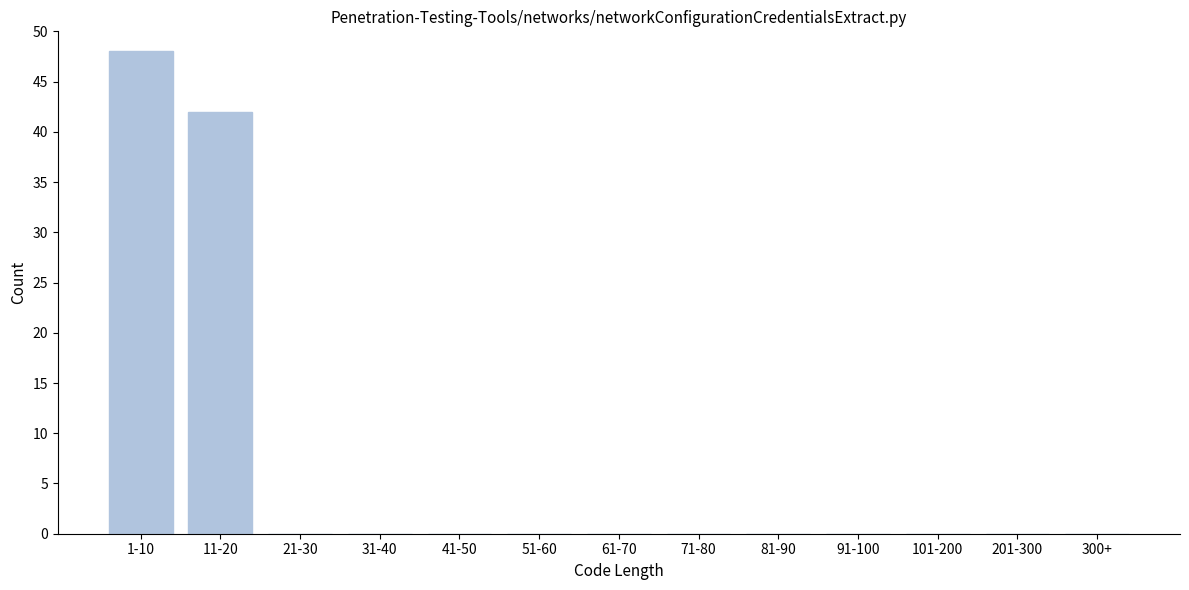

Reading left to right, what are all the values shown in this chart?

1-10=48	11-20=42	21-30=0	31-40=0	41-50=0	51-60=0	61-70=0	71-80=0	81-90=0	91-100=0	101-200=0	201-300=0	300+=0